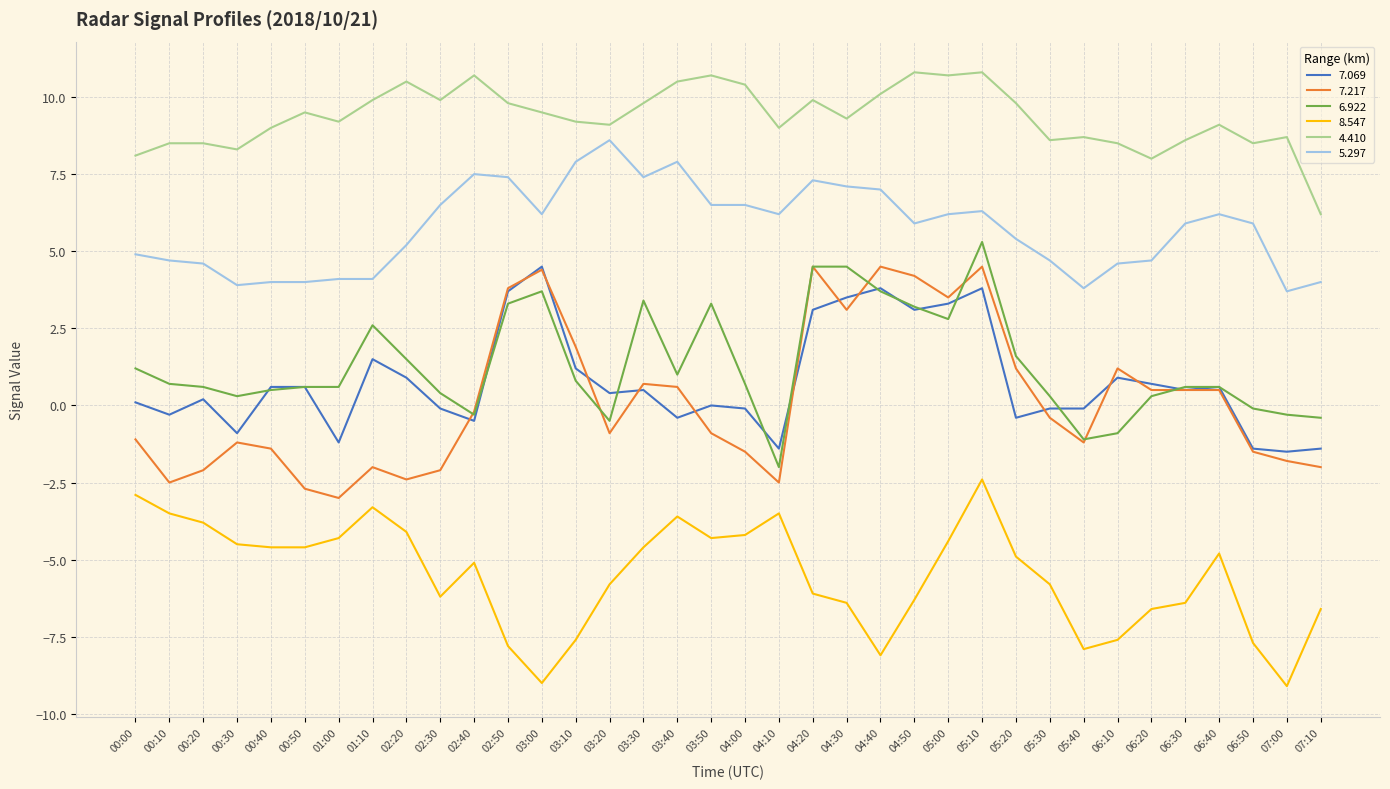

Which series has the widest spread of values?

7.217